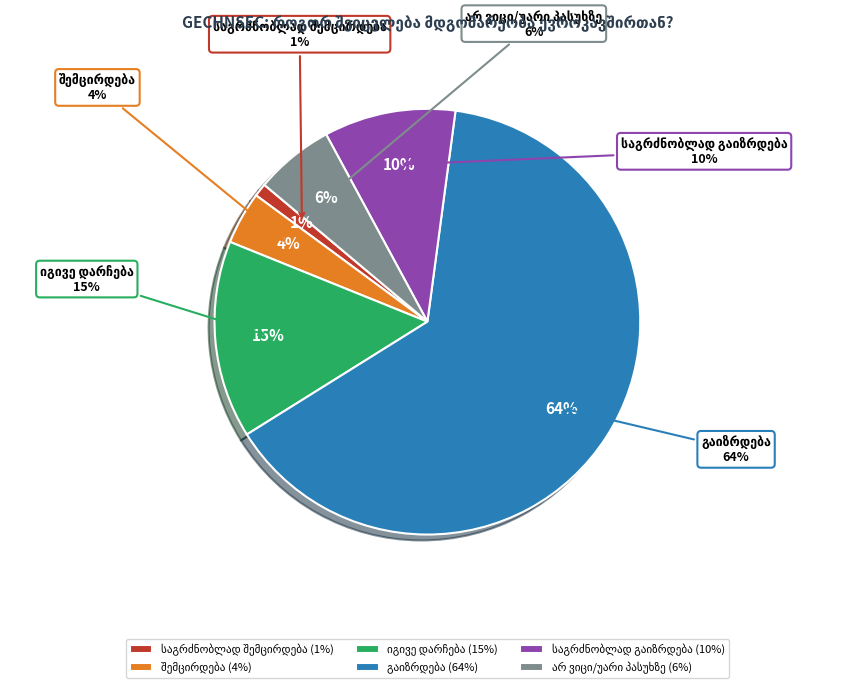

Which has a higher value, საგრძნობლად გაიზრდება or გაიზრდება?

გაიზრდება